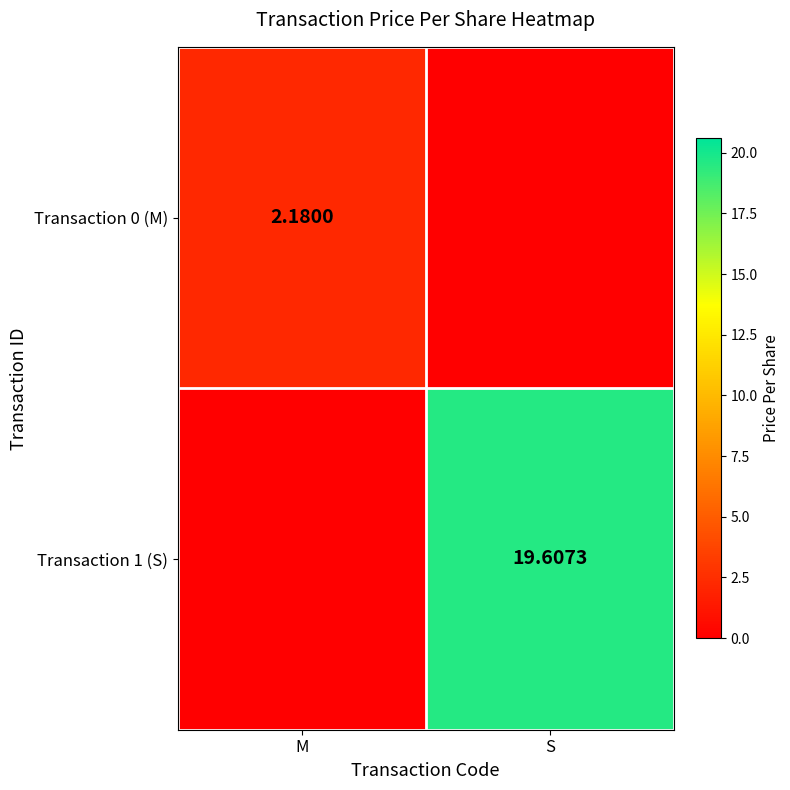

List the series in order of their overall mean, lowest first.

Transaction 0 (M), Transaction 1 (S)